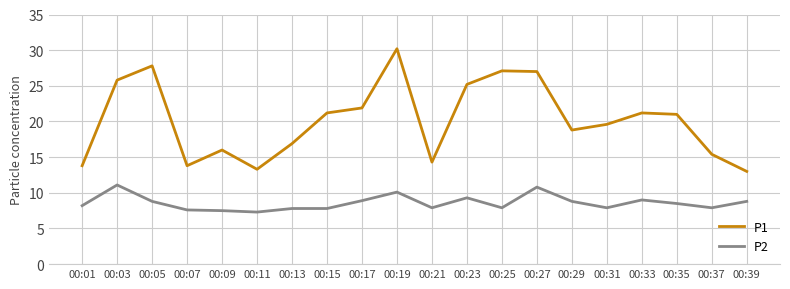

What is the sum of the P1 values at 00:01 and 00:31?

33.4